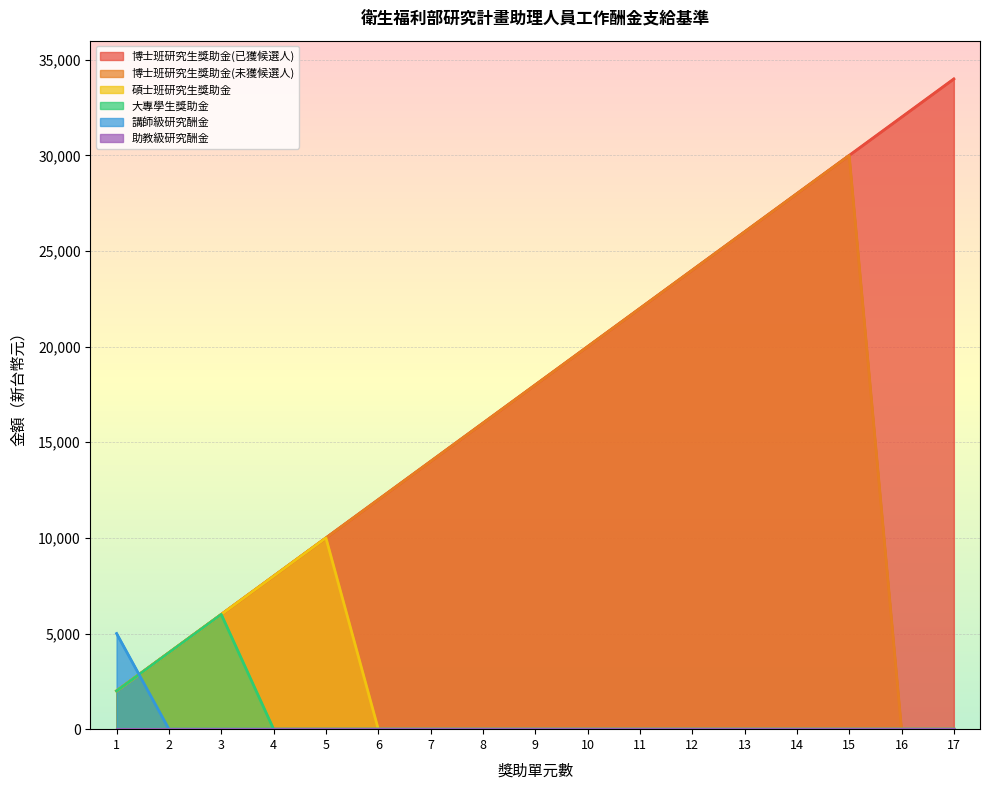

Between 1 and 9, which is larger?

9